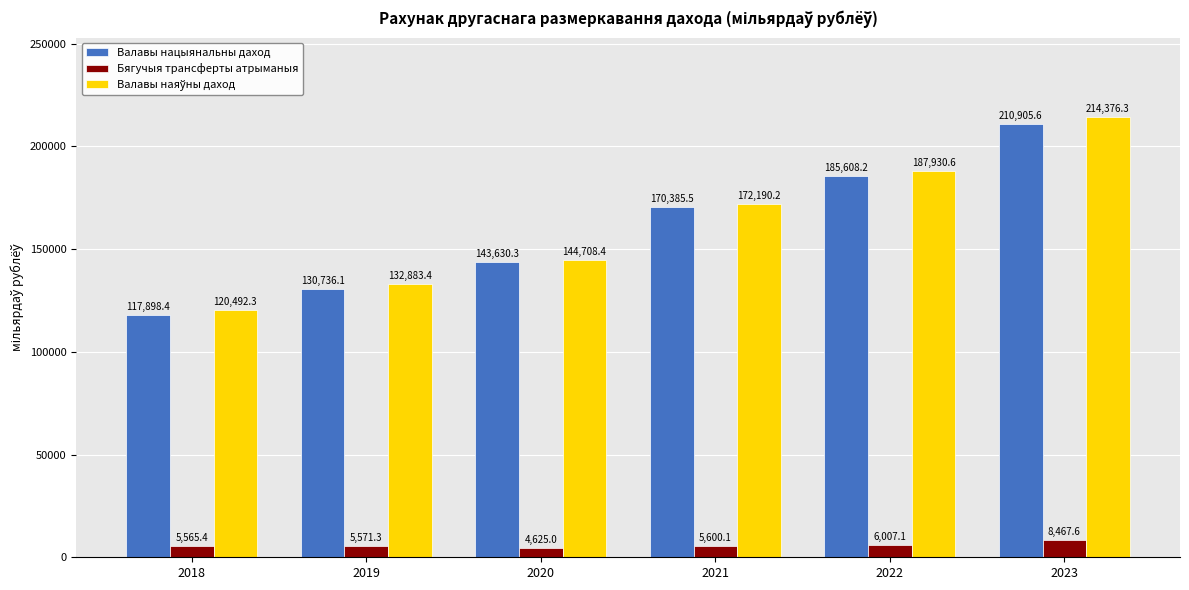

What is the value of the Бягучыя трансферты атрыманыя bar at the 5th from the left?

6007.1